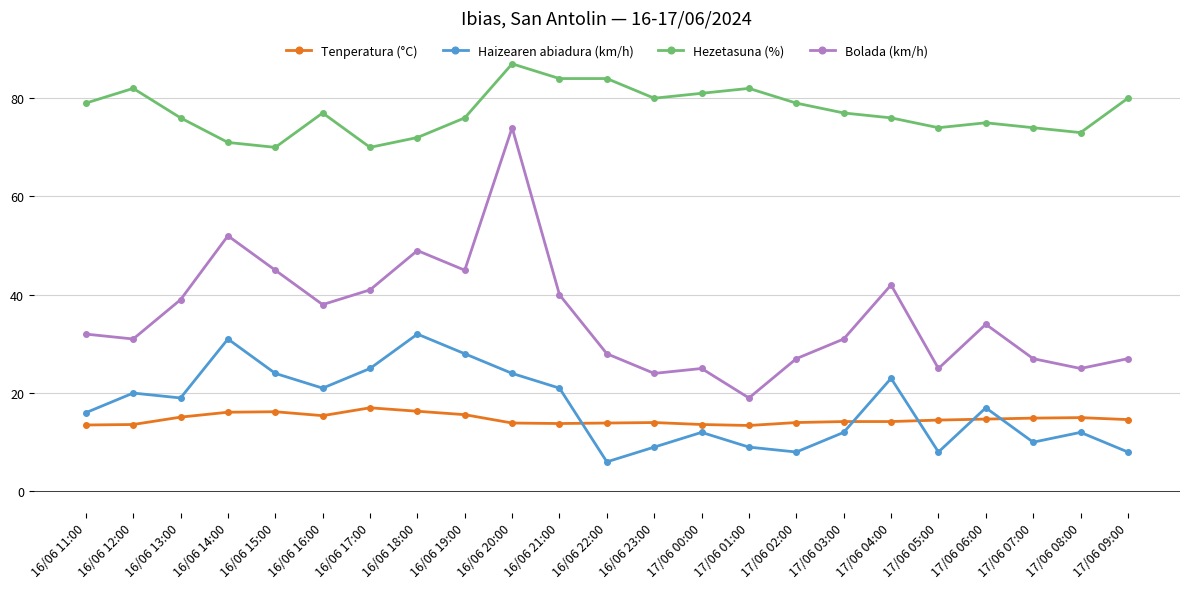

True or false: Hezetasuna (%) has a value of 134.2 at 17/06 02:00.

False